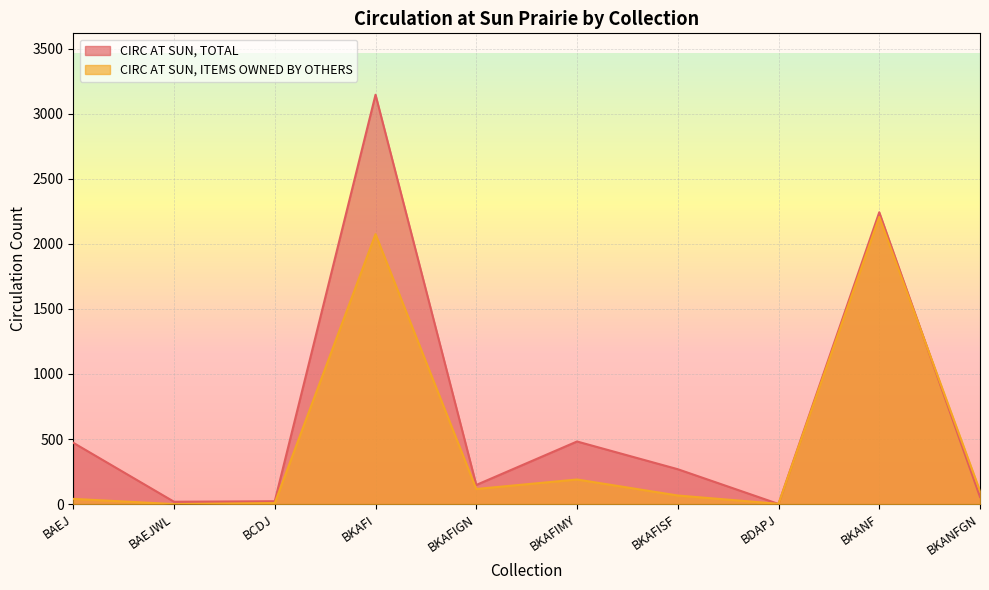

Which category has the lowest value across all series?

BAEJWL